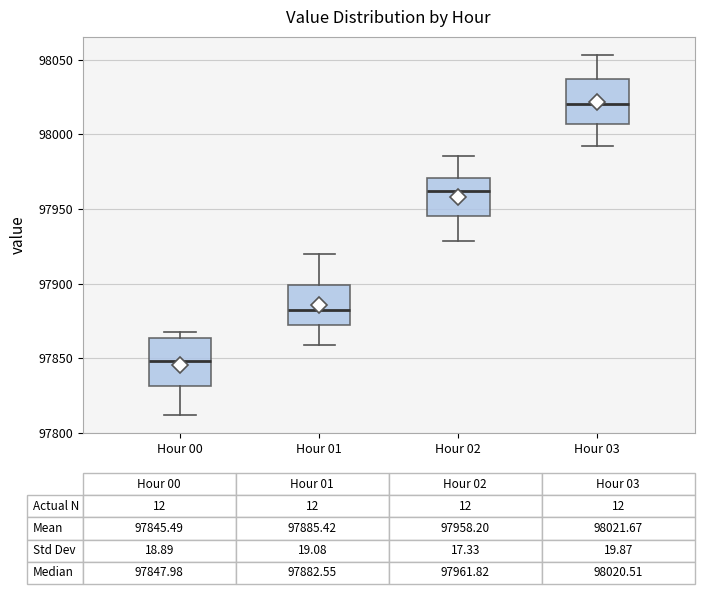

Which box has the lowest median line?

Hour 00